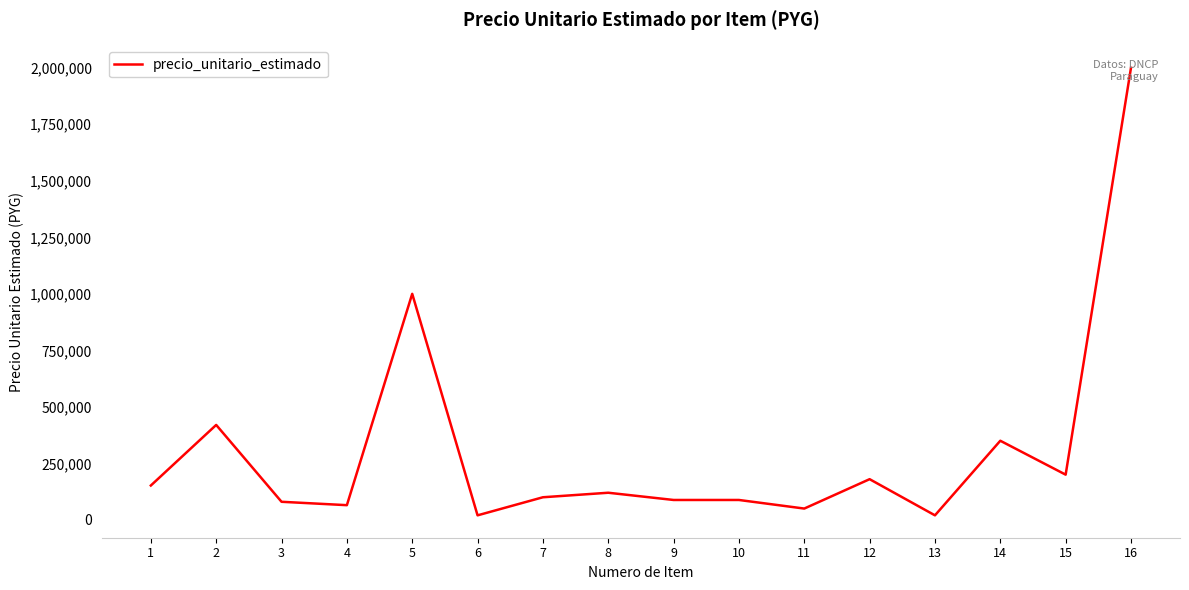

Approximately how many times larger is the value at 15 compared to 12?

1.1